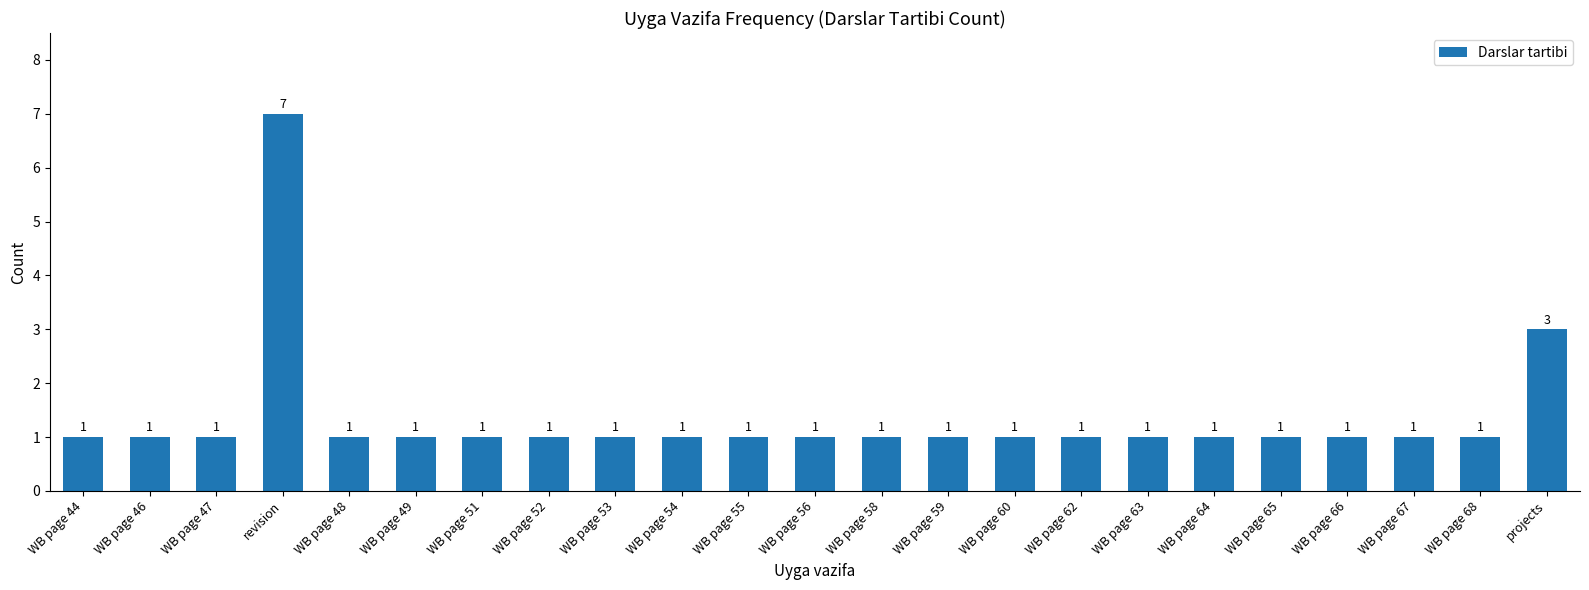

What is the value of the 16th bar from the left?

1